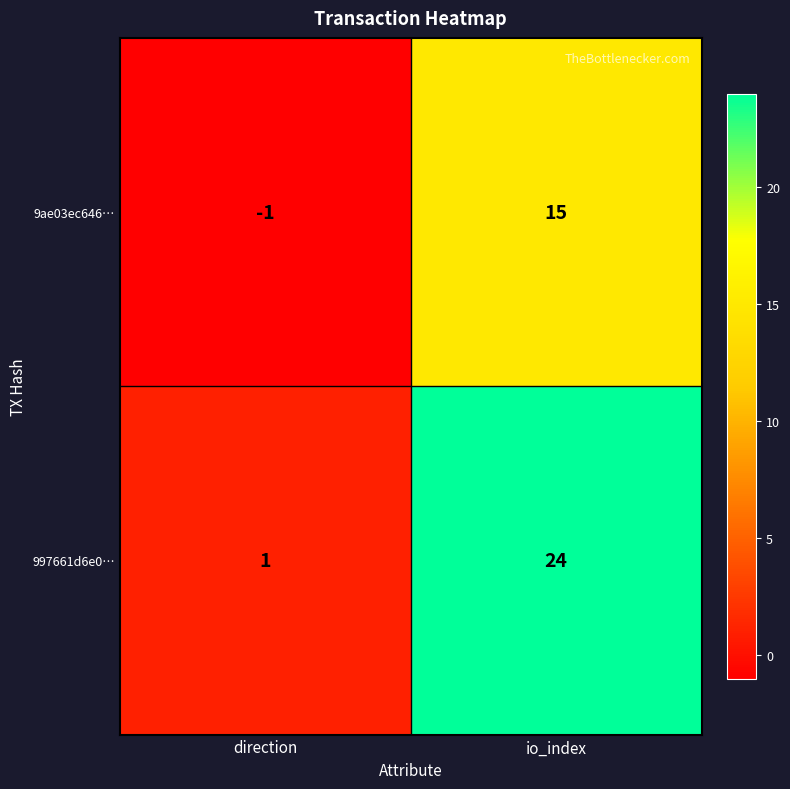

Rank the series by their average value, from highest to lowest.

997661d6e0…, 9ae03ec646…